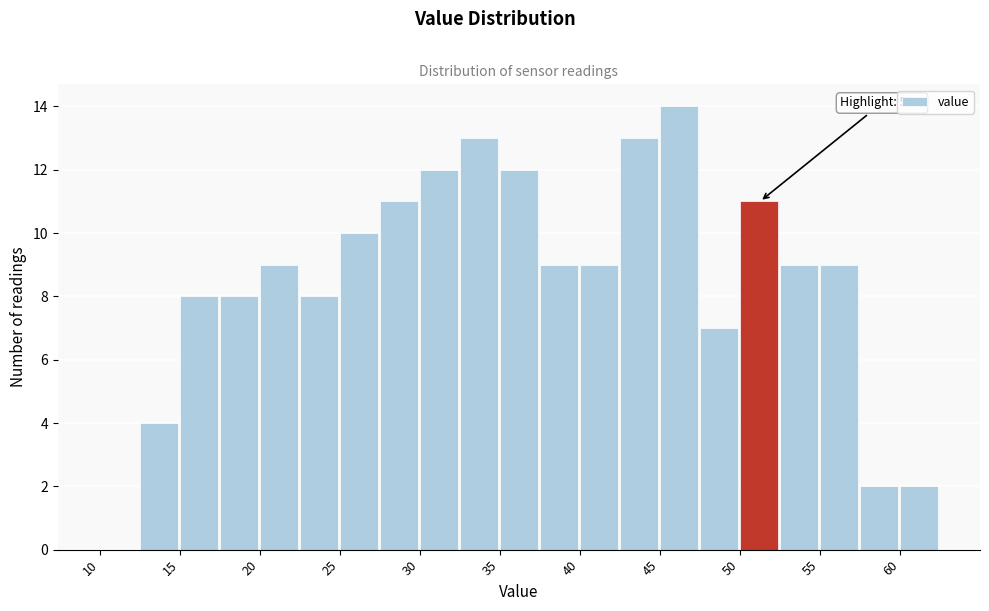

Over which range of the x-axis is the bar tallest?

45.0 to 47.5